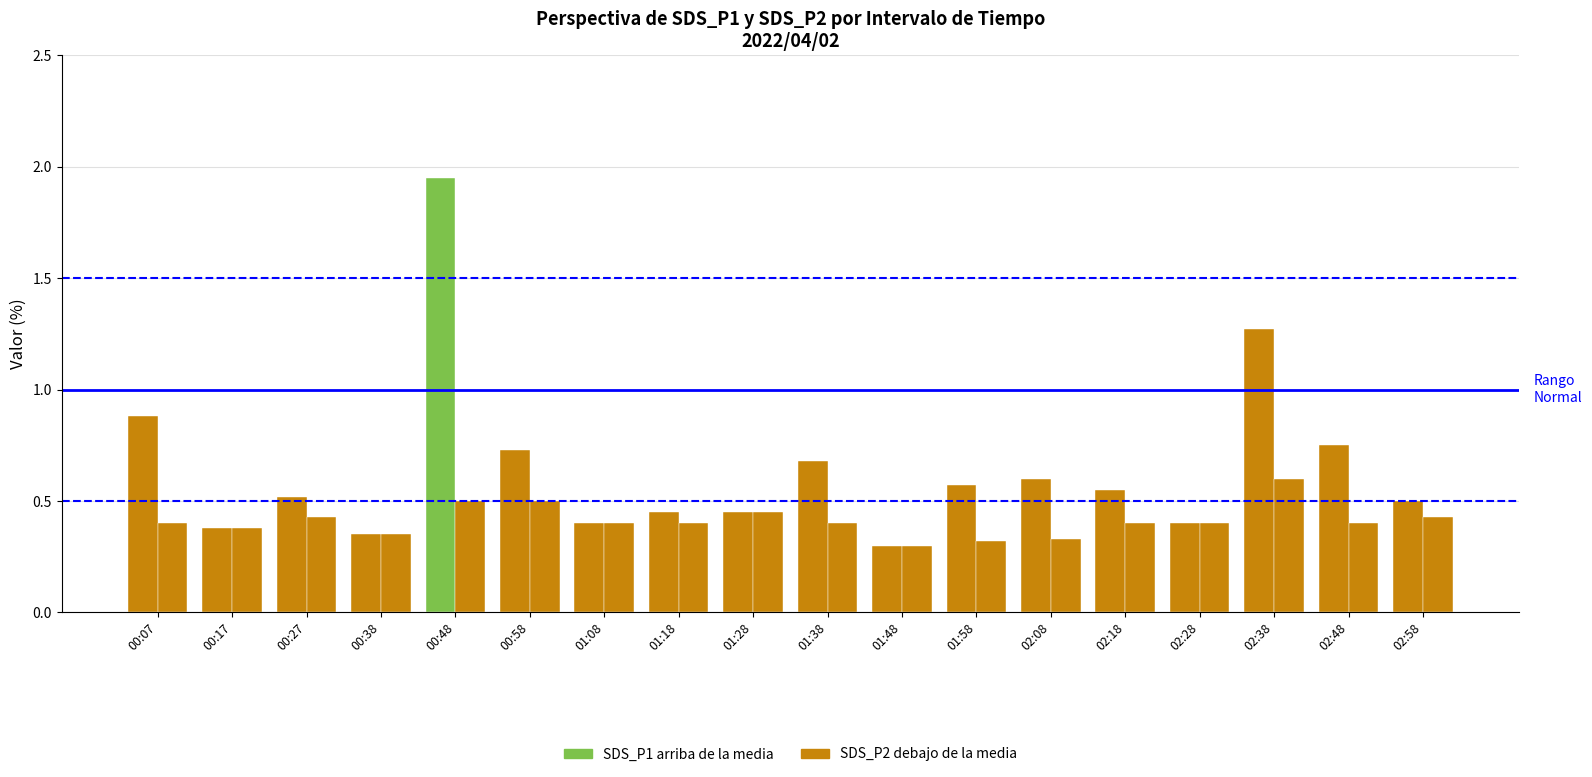

What is the greatest value displayed?

1.9